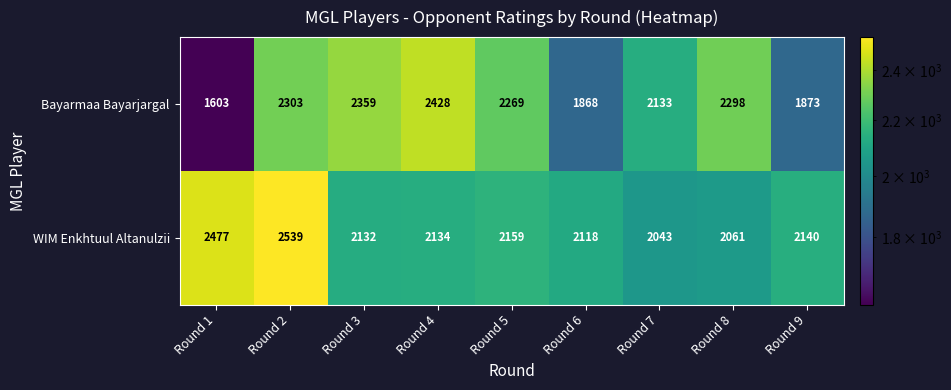

At which category does the chart reach its peak across all series?

Round 2